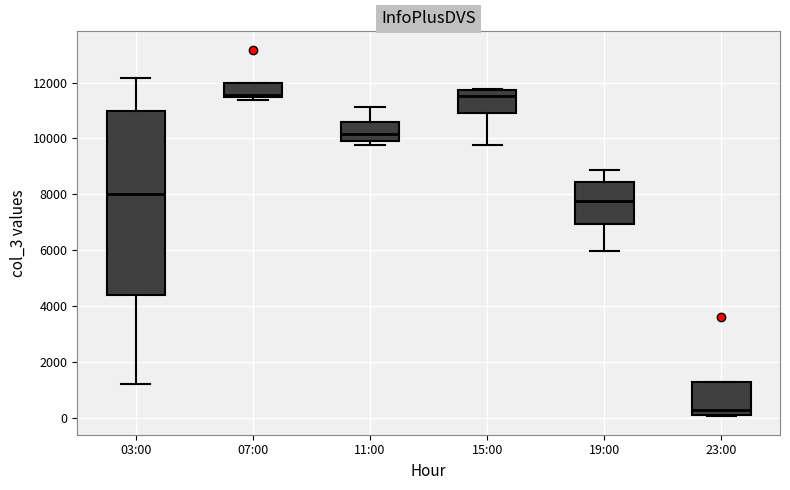

Reading left to right, transcribe this box plot: for each box, give where its median line is, the range the box spans, and where its two whiskers end, as read against the y-axis. The values are not printed on the chart, so give them approximately, as read against the axis.

03:00: median 8000, box 4400 to 11000, whiskers 1200 to 12200
07:00: median 11600, box 11400 to 12000, whiskers 11400 (just below the box's lower edge) to 12000
11:00: median 10200, box 10000 to 10600, whiskers 9800 to 11200
15:00: median 11600, box 11000 to 11800, whiskers 9800 to 11800
19:00: median 7800, box 7000 to 8400, whiskers 6000 to 8800
23:00: median 400, box 0 to 1200, whiskers 0 to 1200